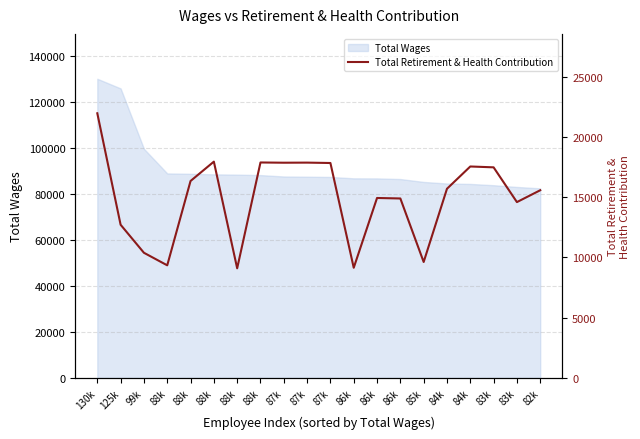

Reading left to right, transcribe all the data shown in this chart.

130k=21959	125k=12710	99k=10384	88k=9343	88k=16340	88k=17946	88k=9095	88k=17877	87k=17857	87k=17865	87k=17833	86k=9141	86k=14931	86k=14890	85k=9620	84k=15696	84k=17544	83k=17473	83k=14590	82k=15572